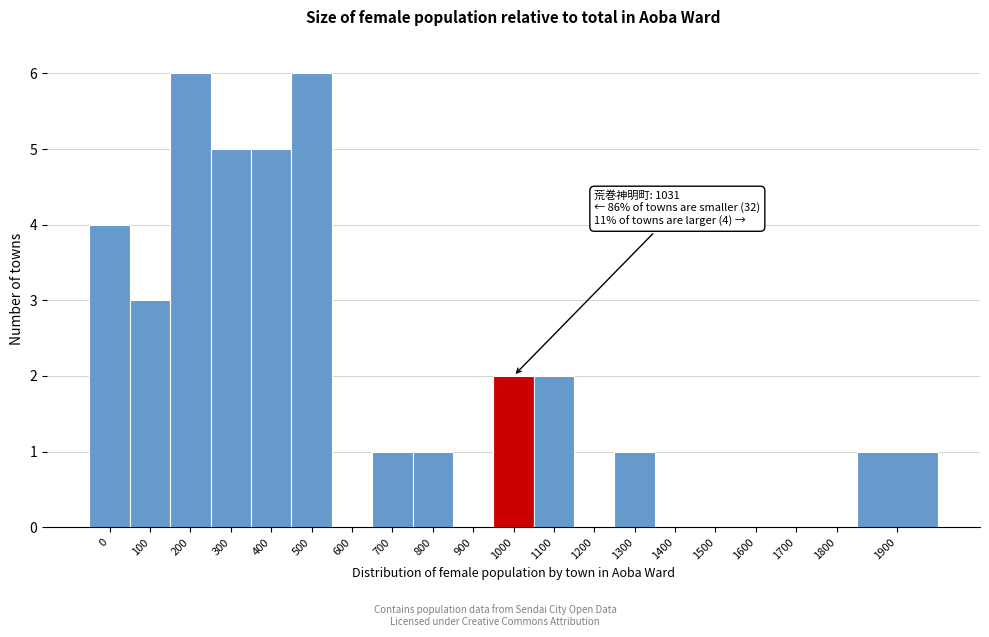

Reading left to right, extract all data points from this chart.

0=4	100=3	200=6	300=5	400=5	500=6	600=0	700=1	800=1	900=0	1000=2	1100=2	1200=0	1300=1	1400=0	1500=0	1600=0	1700=0	1800=0	1900=1